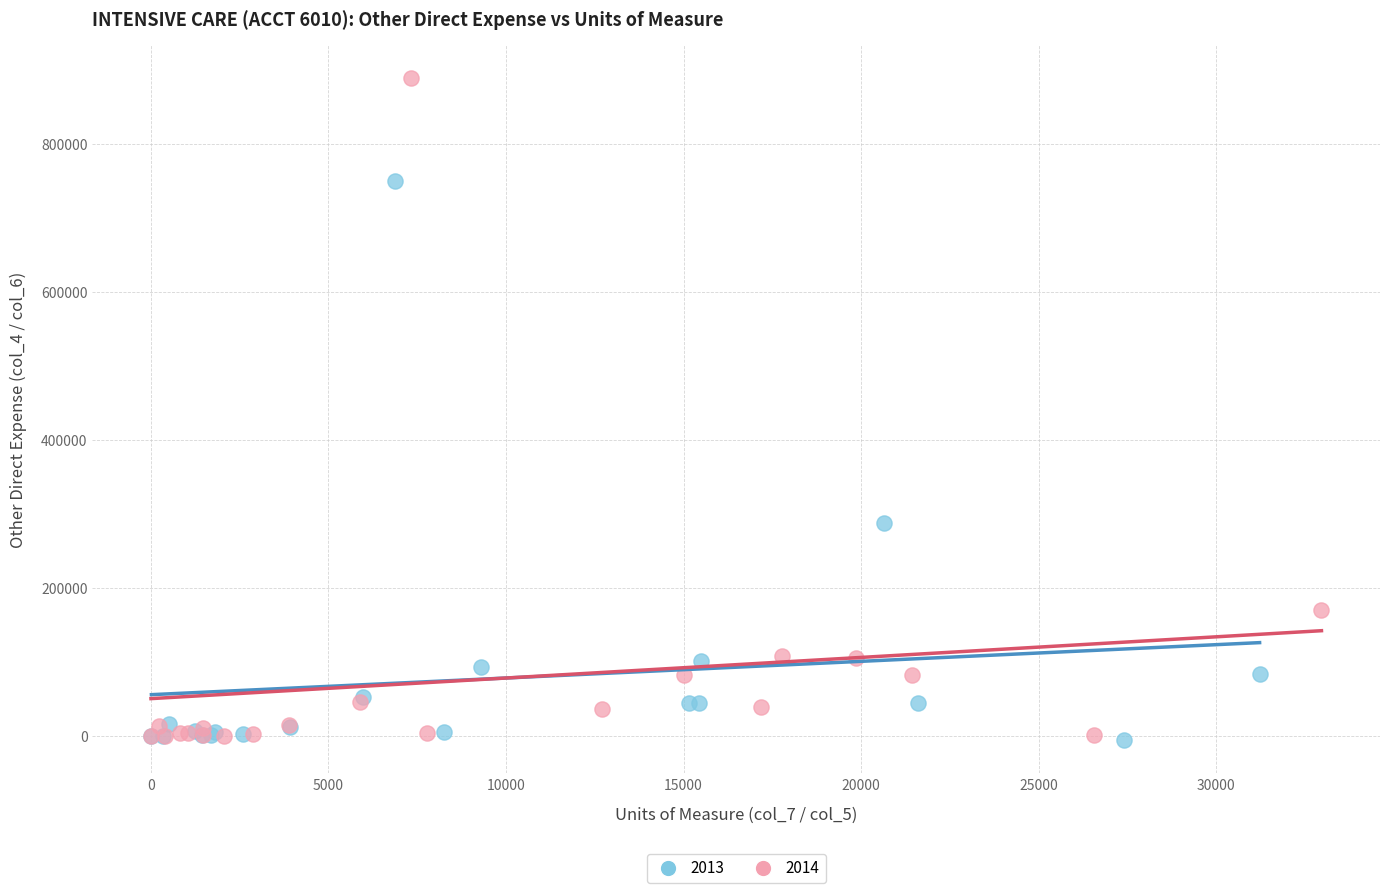

What are all the series names shown in the legend?

2013, 2014